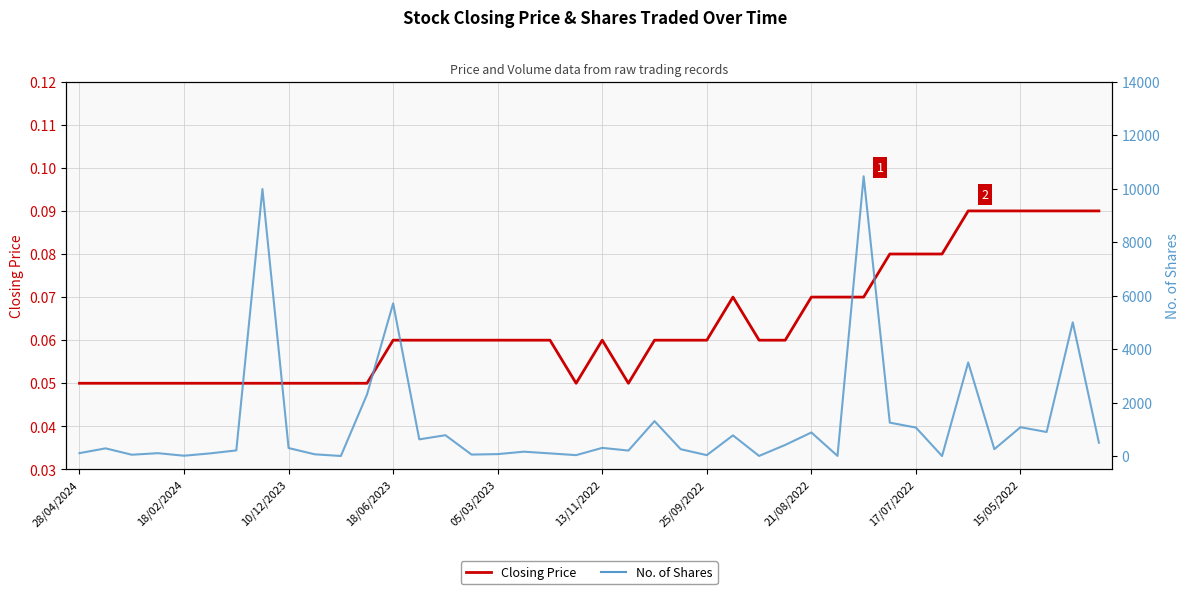

What position from the right is 31?

9